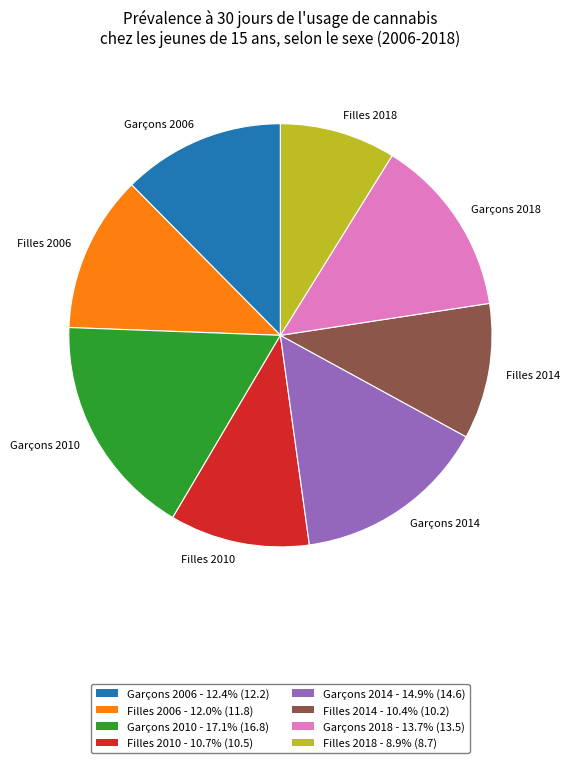

Does Garçons 2018 account for over 50% of the chart?

No